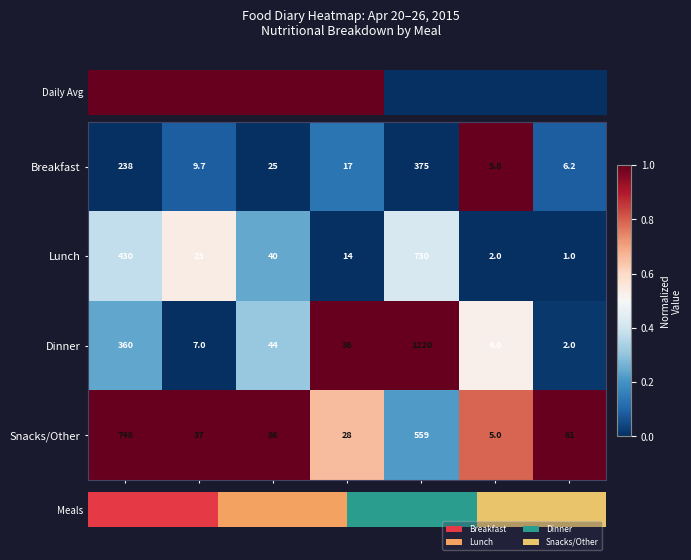

What is the difference between the second highest and minimum values in the Snacks/Other series?

0.8